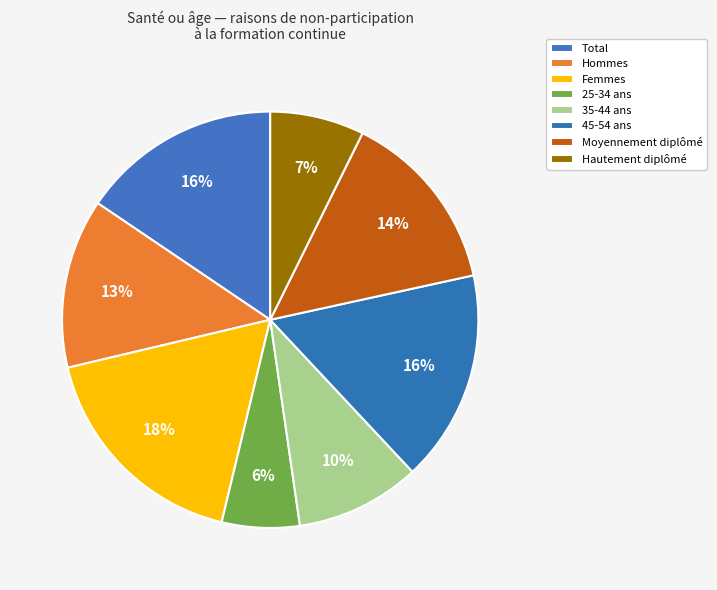

How many slices are in this pie chart?

8